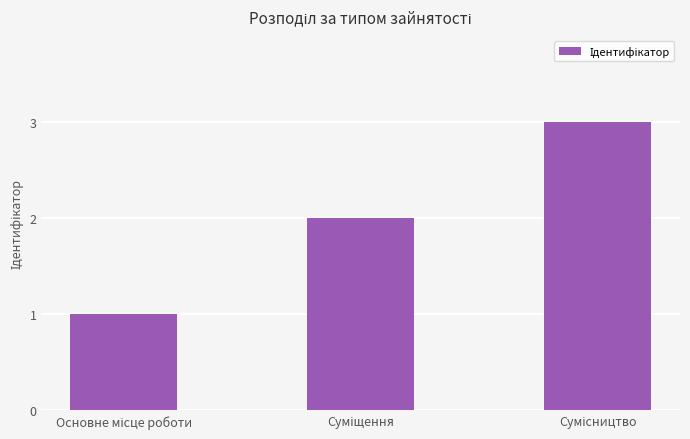

What is the sum of all values?

6